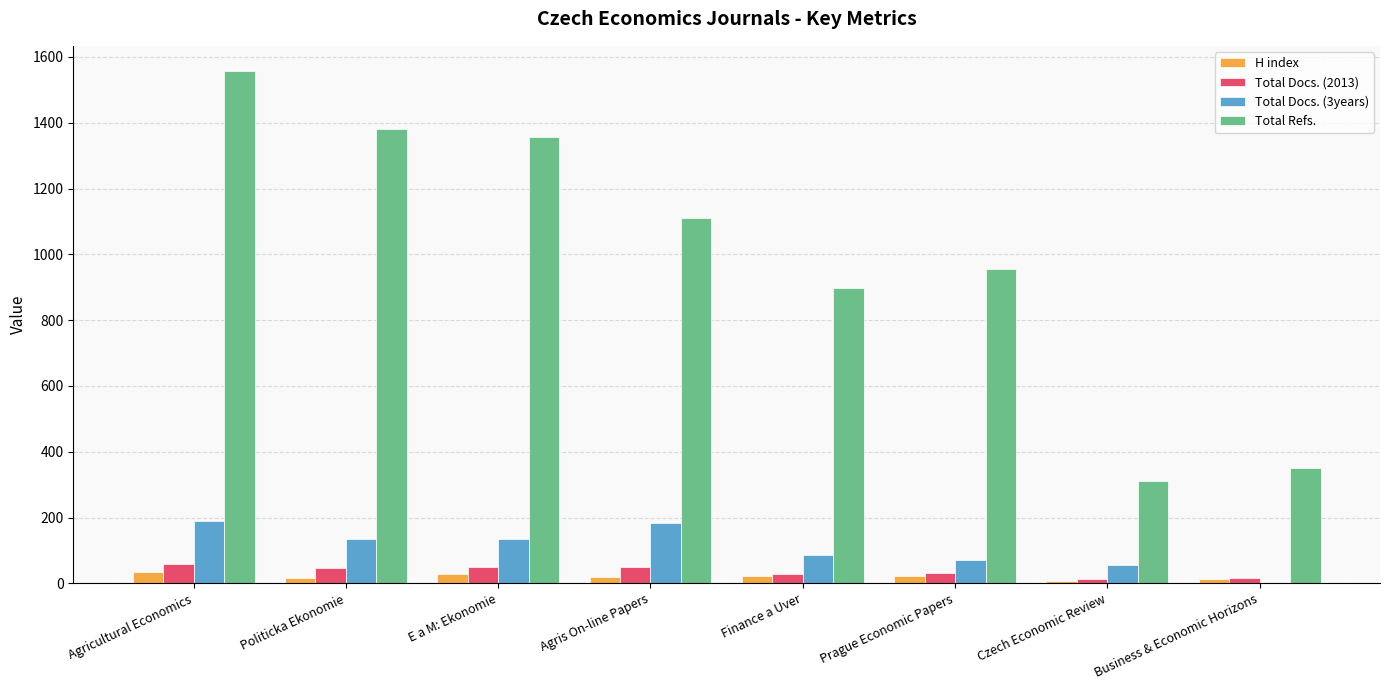

True or false: Total Docs. (3years) has a value of 134 at Politicka Ekonomie.

True